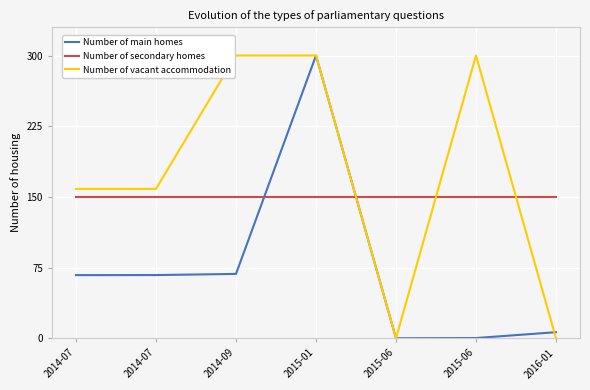

True or false: Number of main homes and Number of vacant accommodation cross at least once.

True